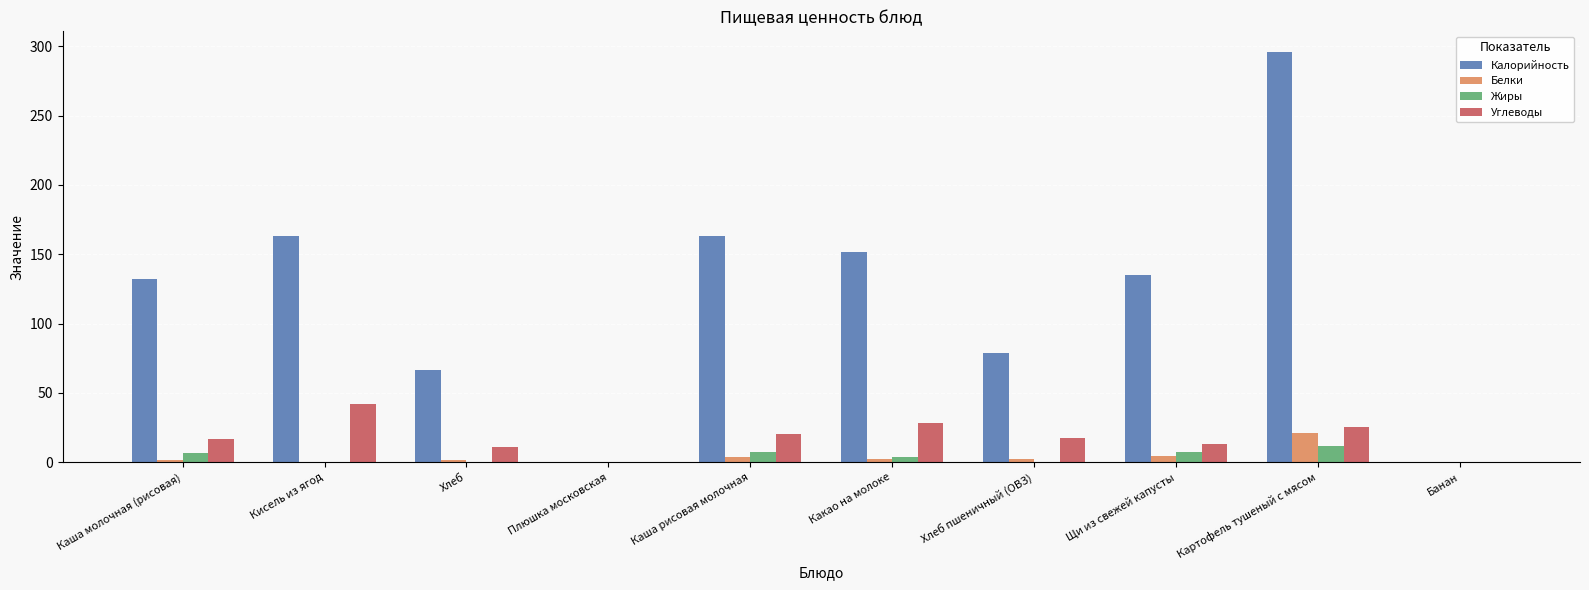

How many distinct data groups are displayed?

4